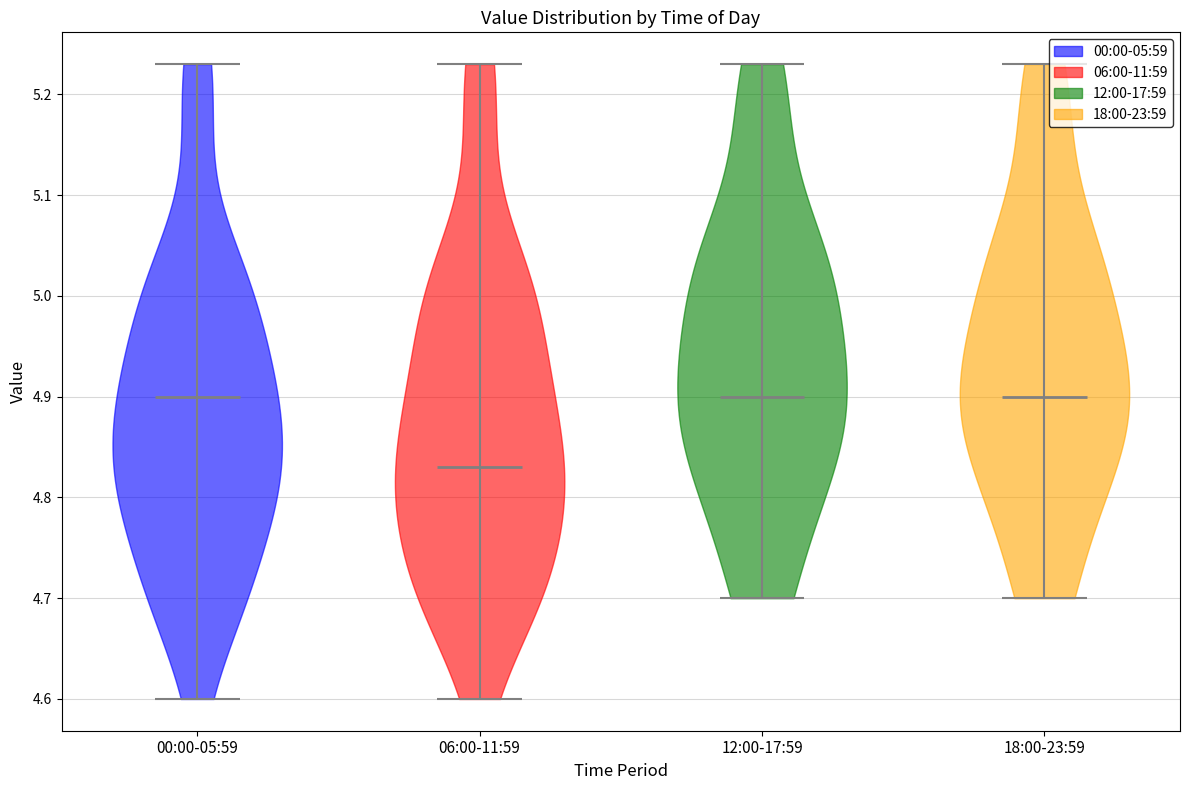

Reading left to right, read every violin against the y-axis: where its median line is, and the lowest and highest points it reaches. The values are not printed on the chart, so give them approximately, as read against the axis.

00:00-05:59: median line 4.90, lowest point 4.60, highest point 5.23
06:00-11:59: median line 4.83, lowest point 4.60, highest point 5.23
12:00-17:59: median line 4.90, lowest point 4.70, highest point 5.23
18:00-23:59: median line 4.90, lowest point 4.70, highest point 5.23